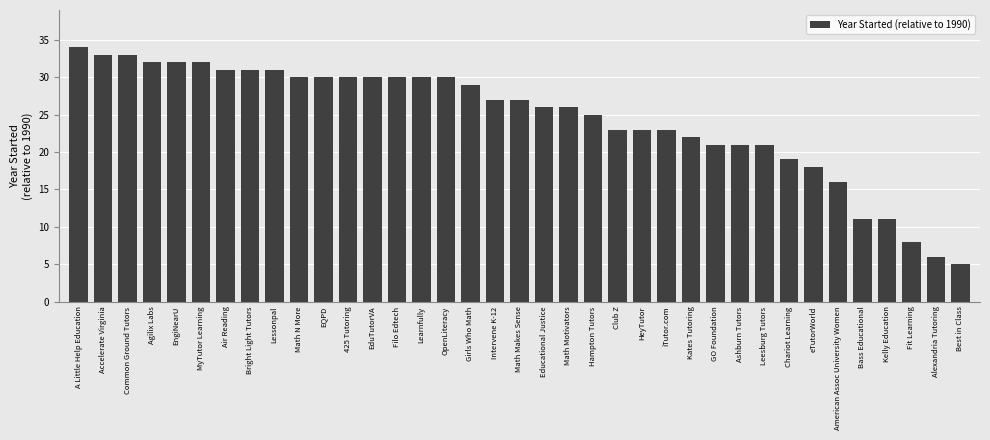

What is the difference between the second highest and second lowest values?

27